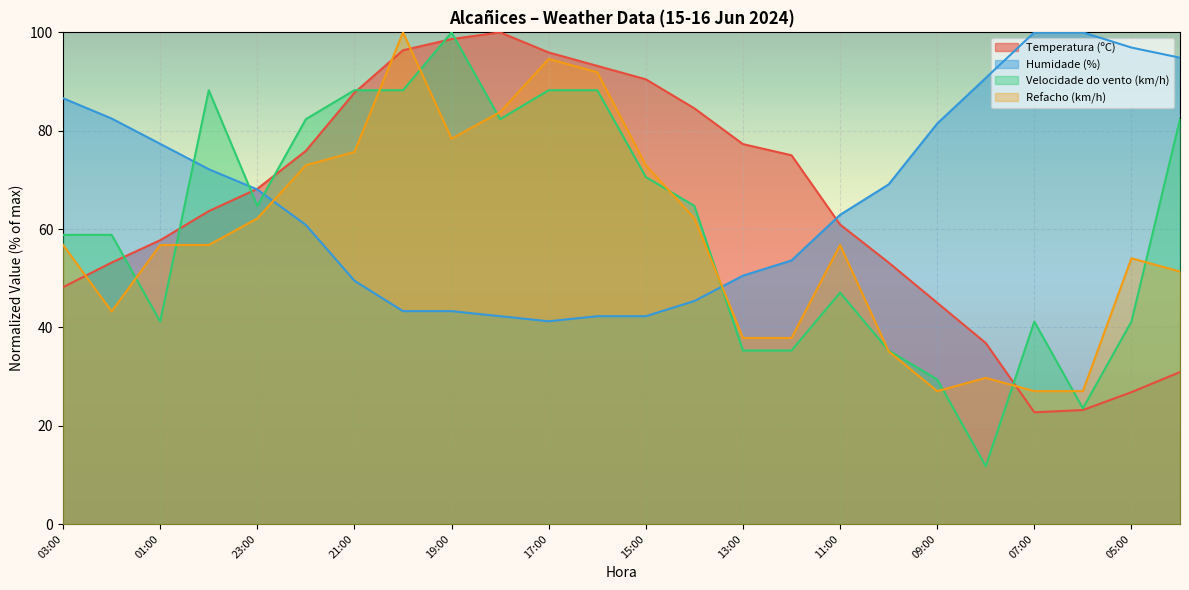

What is the sum of all Temperatura (ºC) values?

1565.5